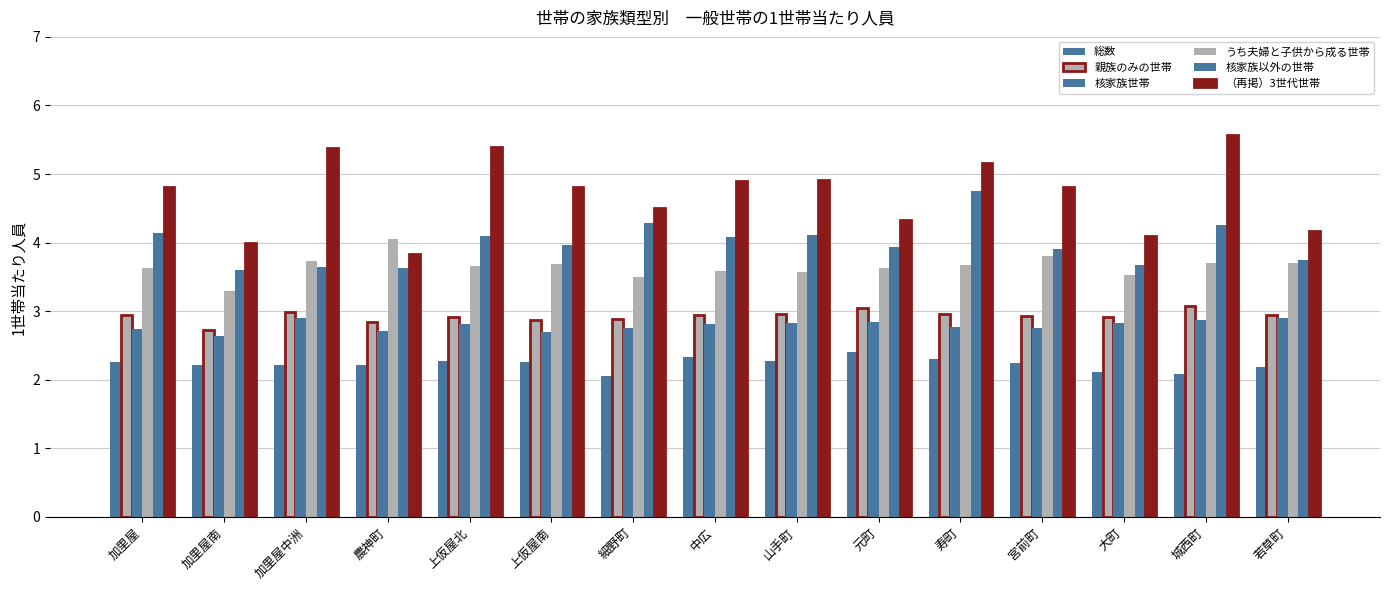

What position from the right is 農神町?

12